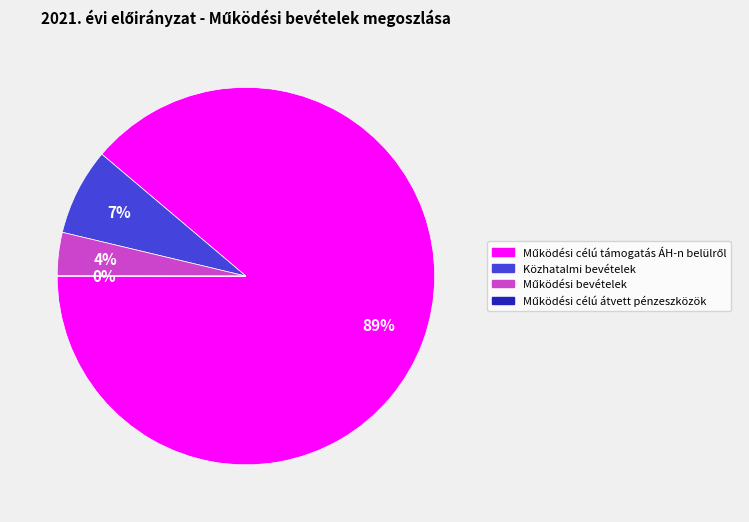

Is there a majority slice in this chart?

Yes